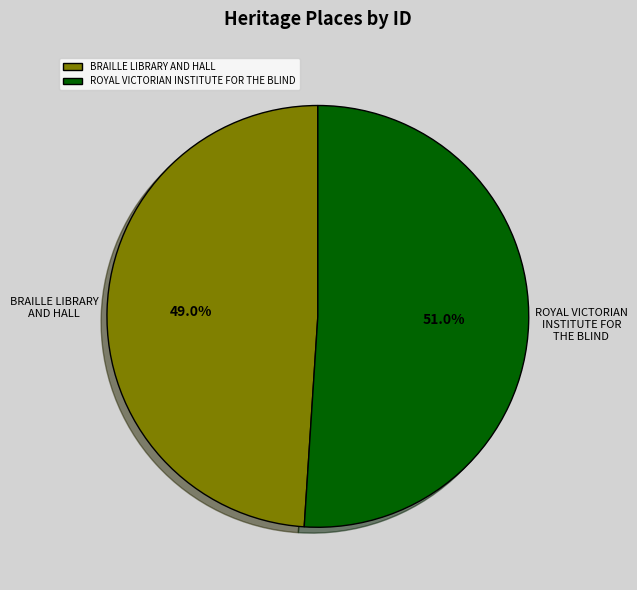

What is the smallest slice in the pie chart?

BRAILLE LIBRARY AND HALL